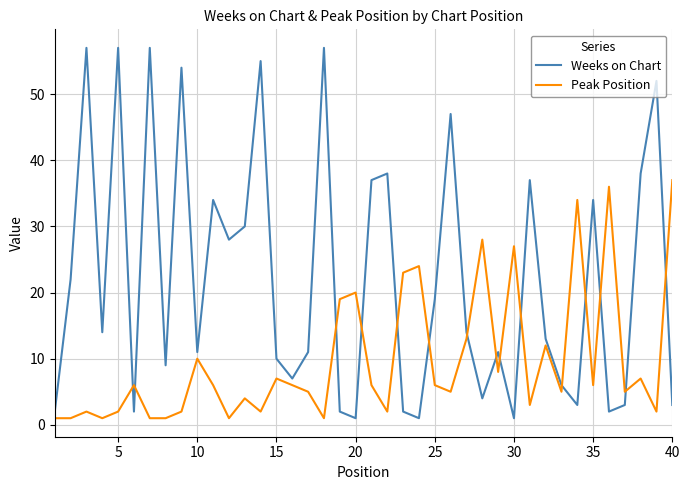

How many times do Weeks on Chart and Peak Position cross each other?

15